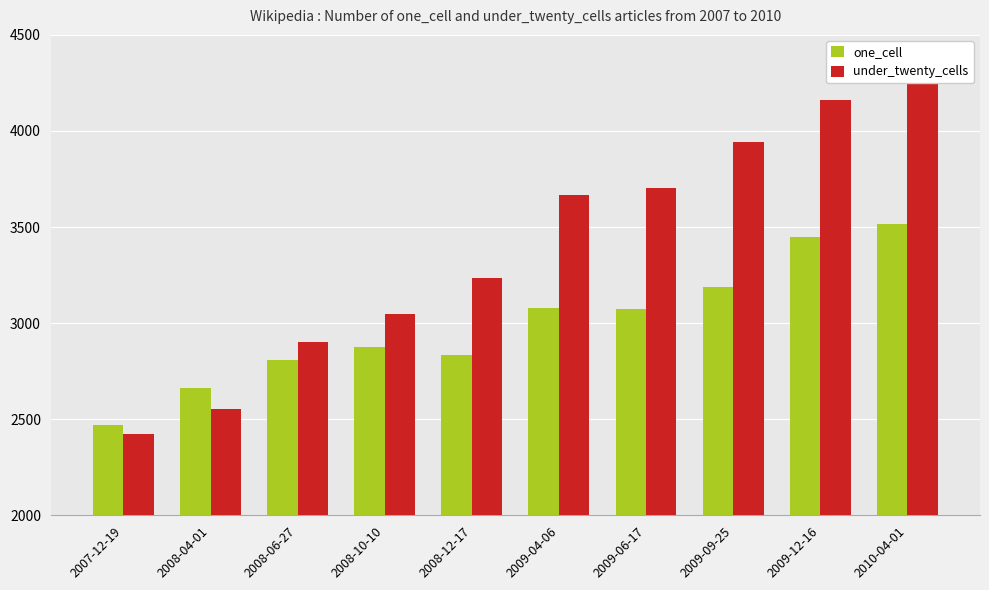

Which series has the widest spread of values?

under_twenty_cells